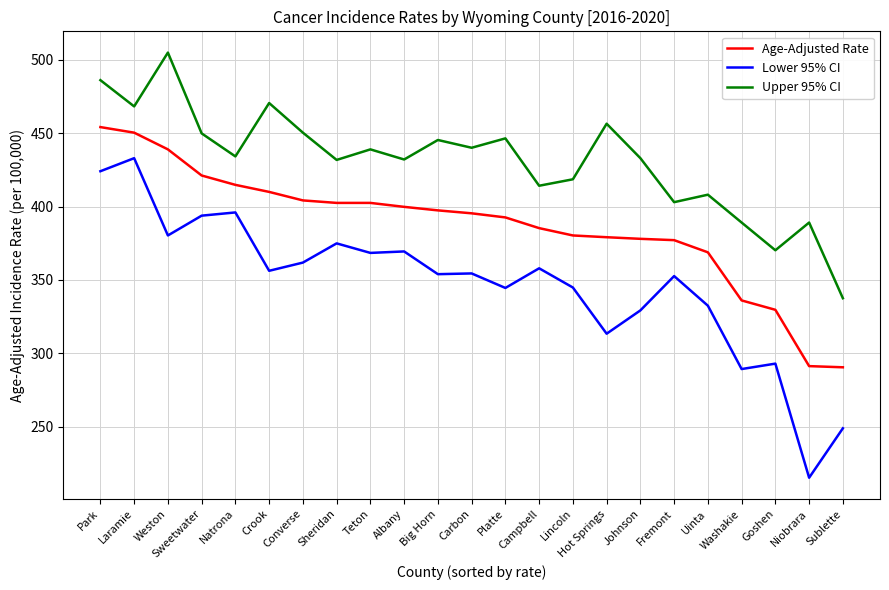

How many lines are shown in the chart?

3